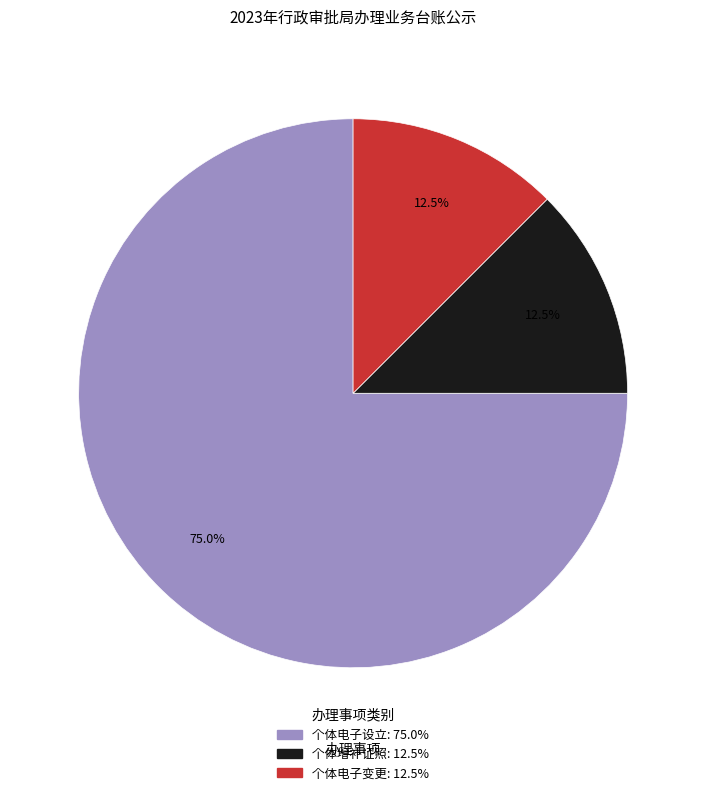

Is there any slice that represents more than half of the pie?

Yes